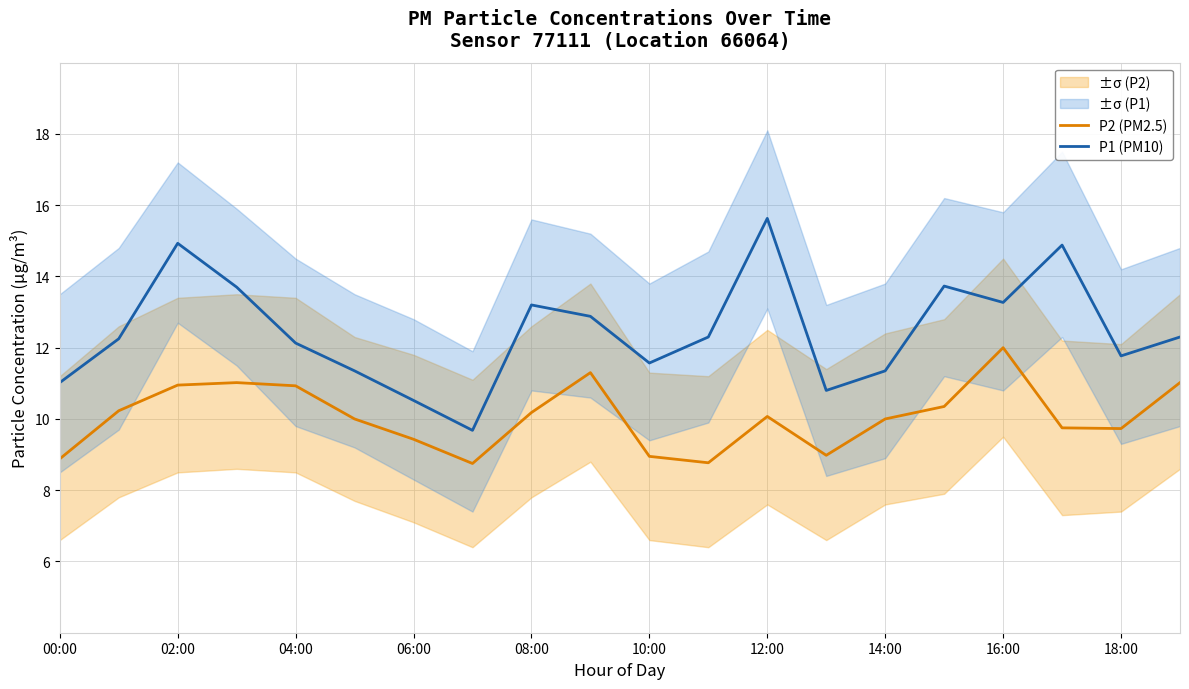

How many lines are shown in the chart?

2